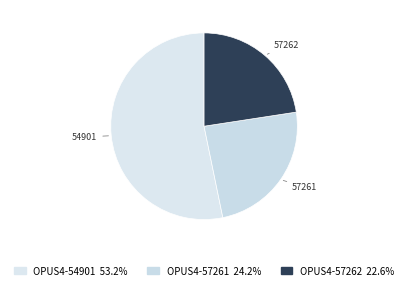

What percentage is the OPUS4-54901 slice, to the nearest percent?

53%